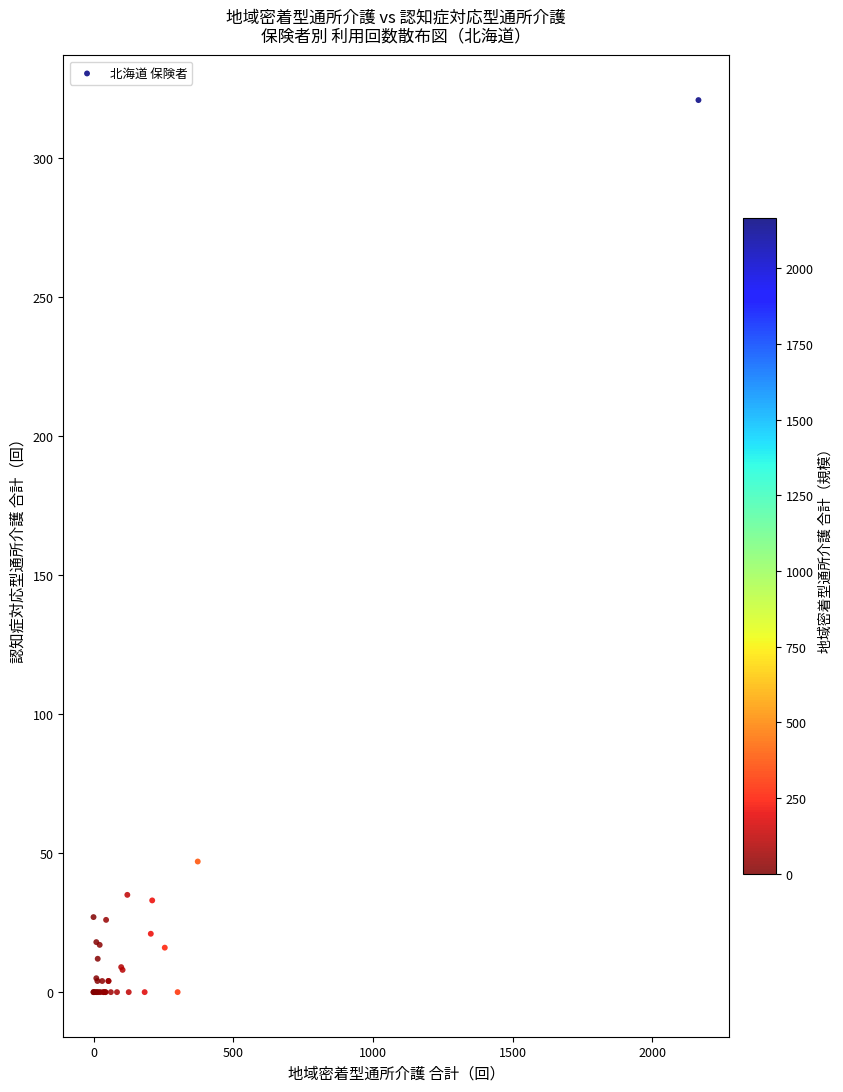

What Y value in the scatter plot is closest to 160?

47